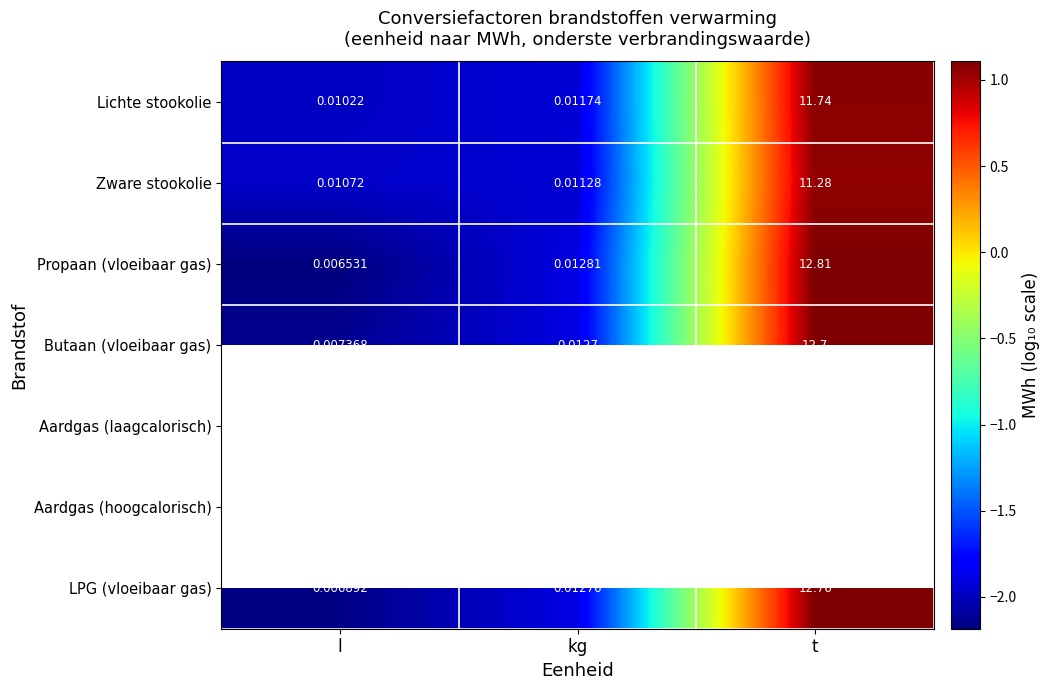

Where is Zware stookolie nearest to the value 5?

kg